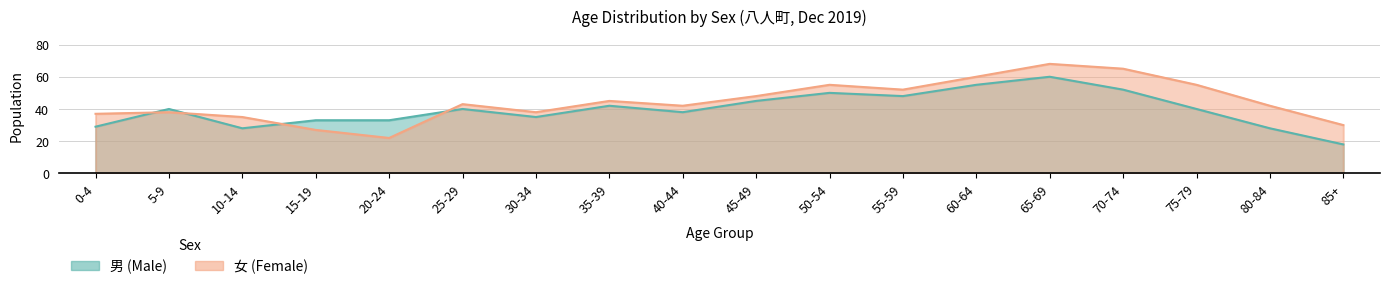

What is the maximum value shown in the chart?

68